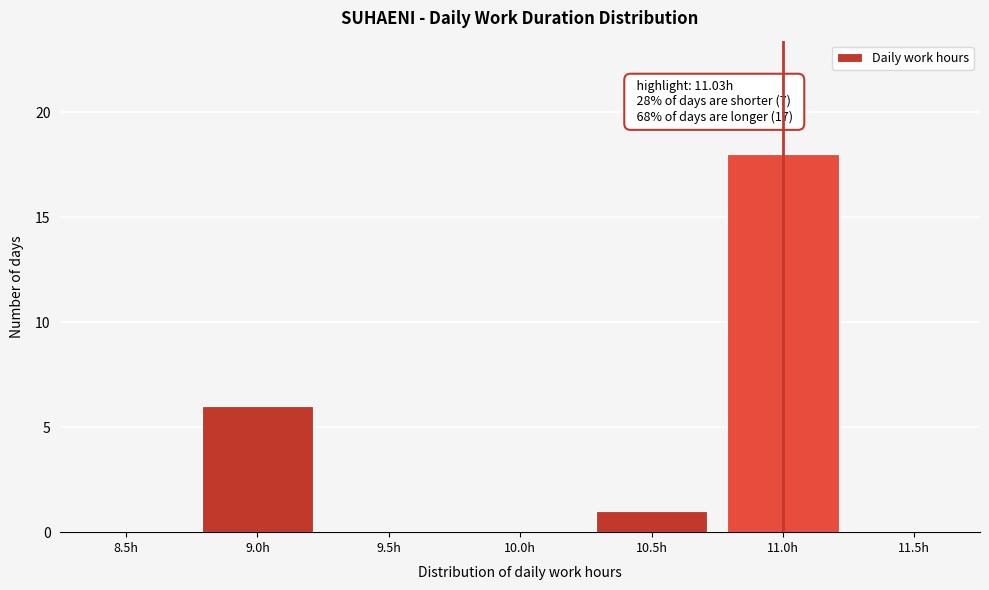

Reading right to left, list all the values displayed in this chart.

11.5h=0	11.0h=18	10.5h=1	10.0h=0	9.5h=0	9.0h=6	8.5h=0